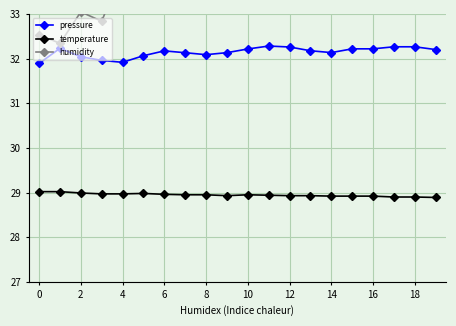

Which series changed the most between 0 and 16?

humidity